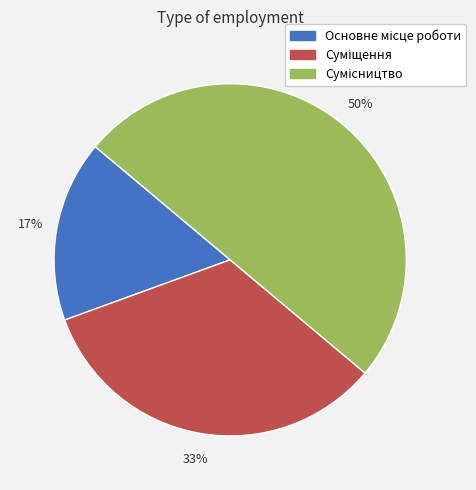

To the nearest percent, what is the average slice percentage?

33%